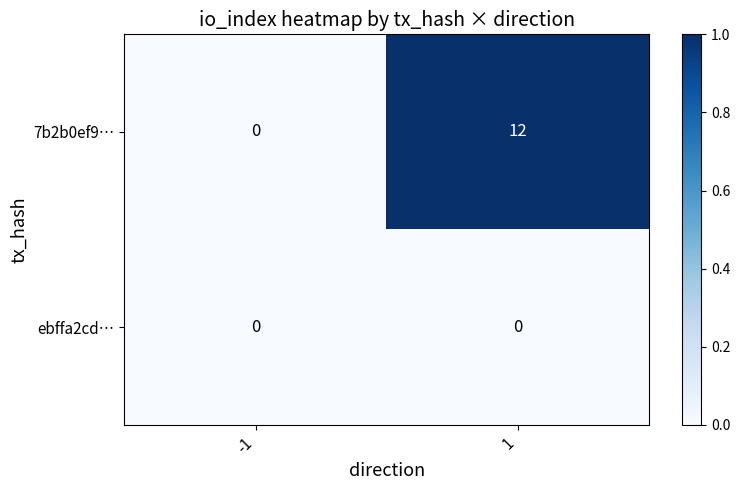

List the labels in order of 7b2b0ef9… value, largest first.

1, -1